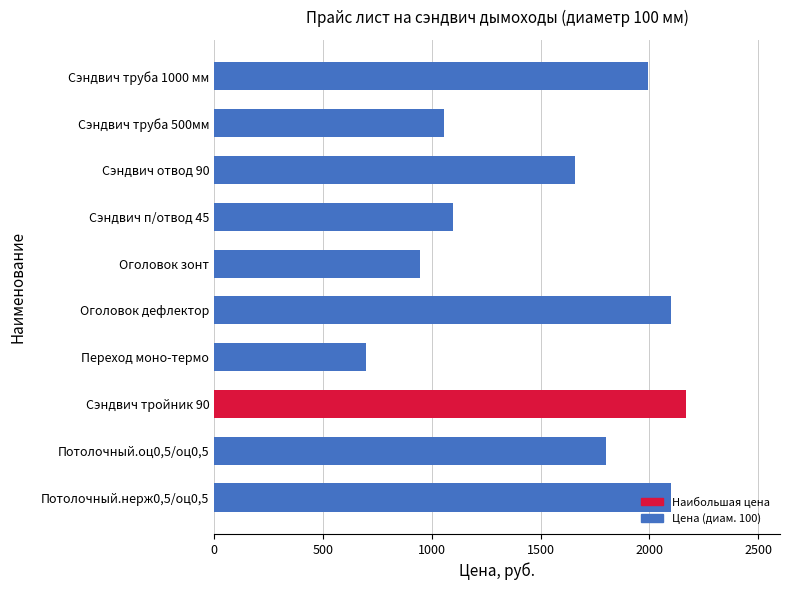

What is the label of the 3rd bar from the top?

Сэндвич отвод 90